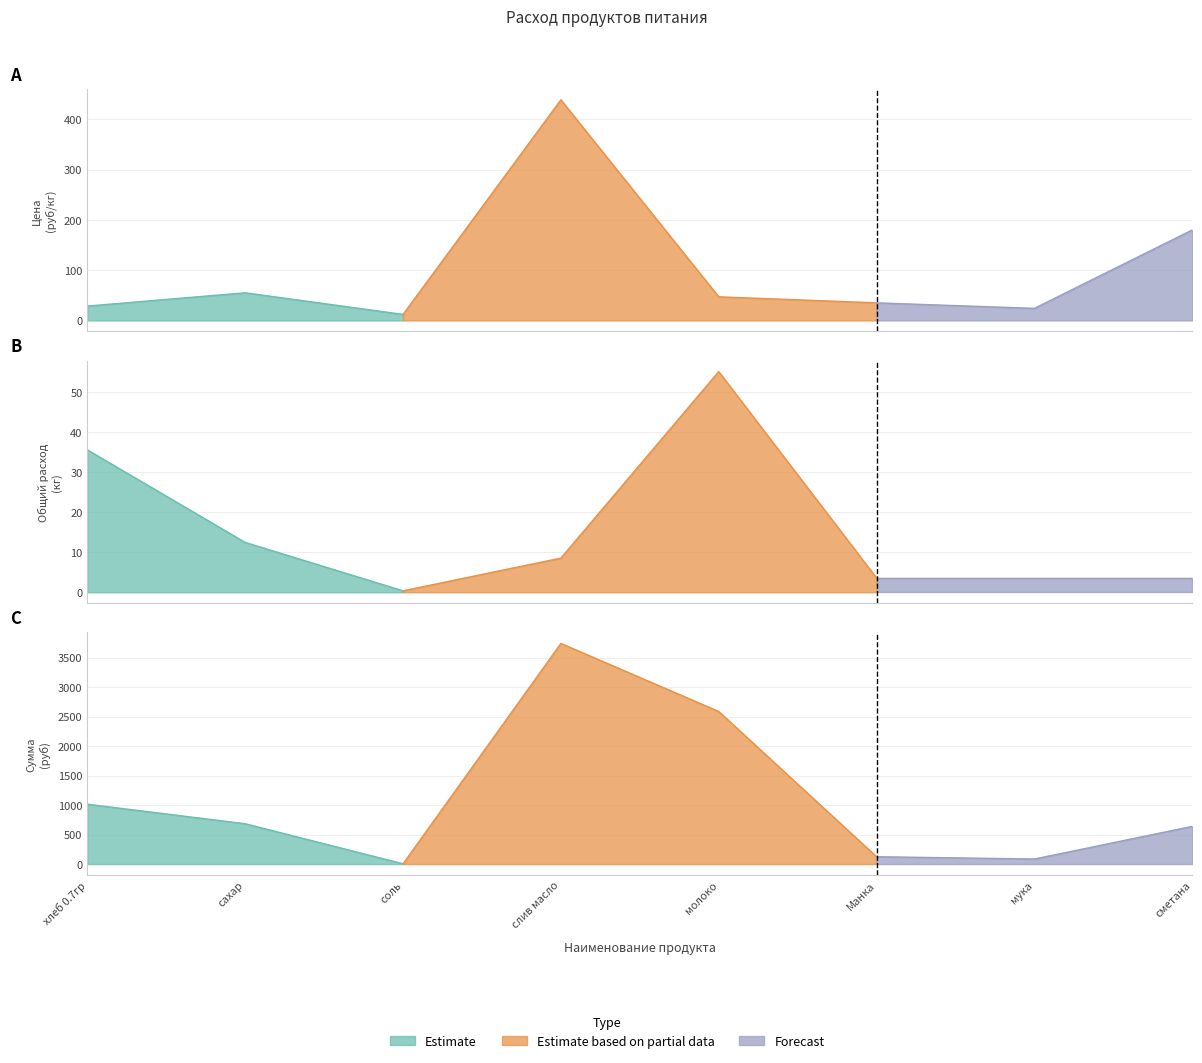

Which category has the highest value in the Сумма (руб) series?

слив масло